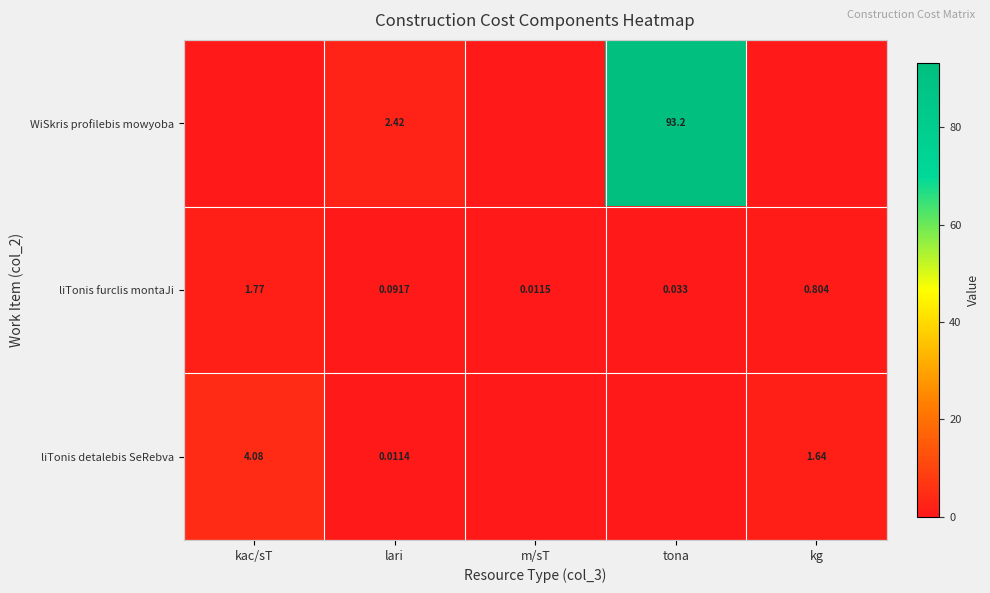

Between lari and tona, which is larger?

tona